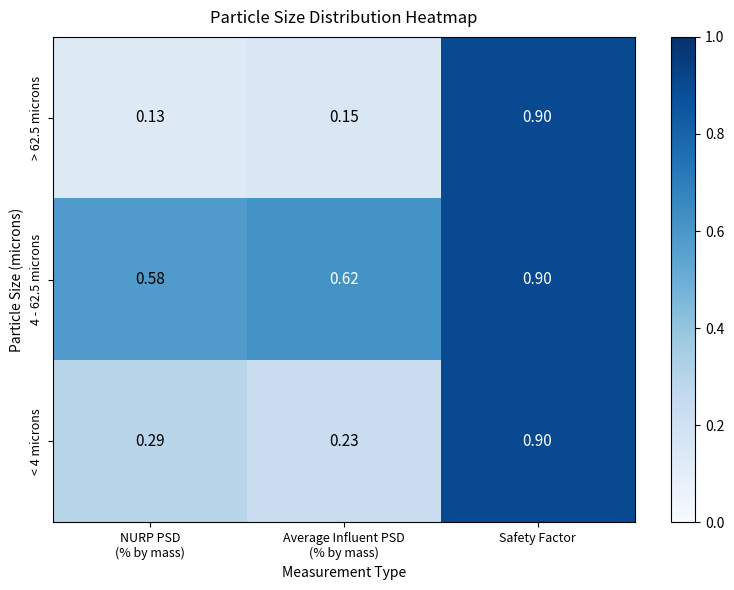

List the series in order of their overall mean, lowest first.

> 62.5 microns, < 4 microns, 4 - 62.5 microns